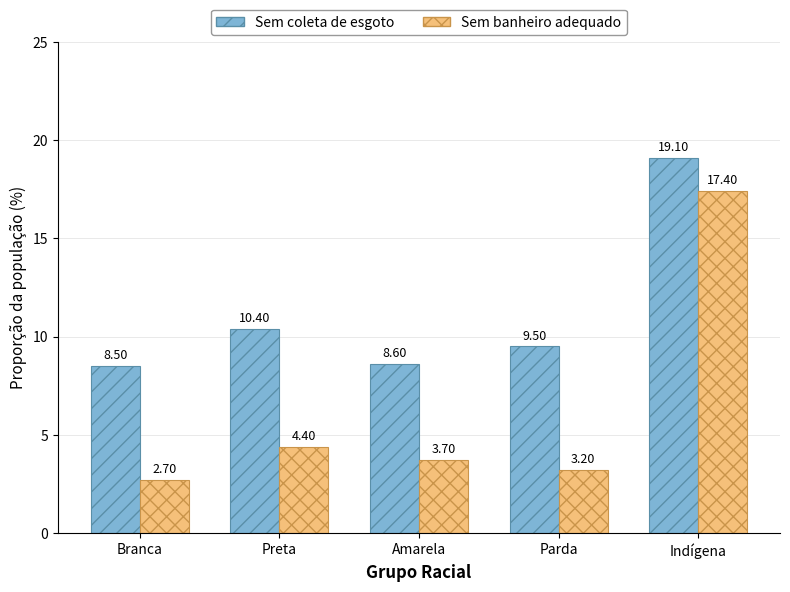

Reading left to right, list all the values displayed in this chart.

Sem coleta de esgoto: 8.5	10.4	8.6	9.5	19.1
Sem banheiro adequado: 2.7	4.4	3.7	3.2	17.4